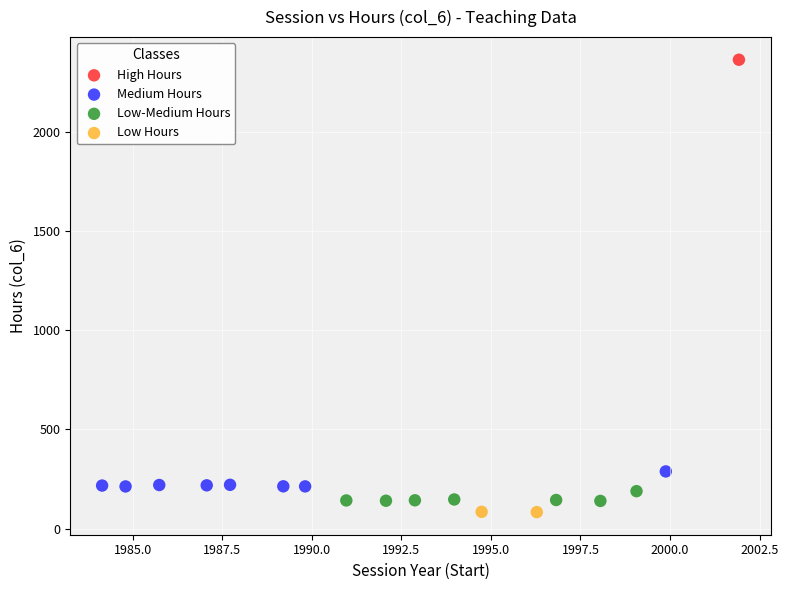

Which series reaches the minimum Y coordinate?

Low Hours